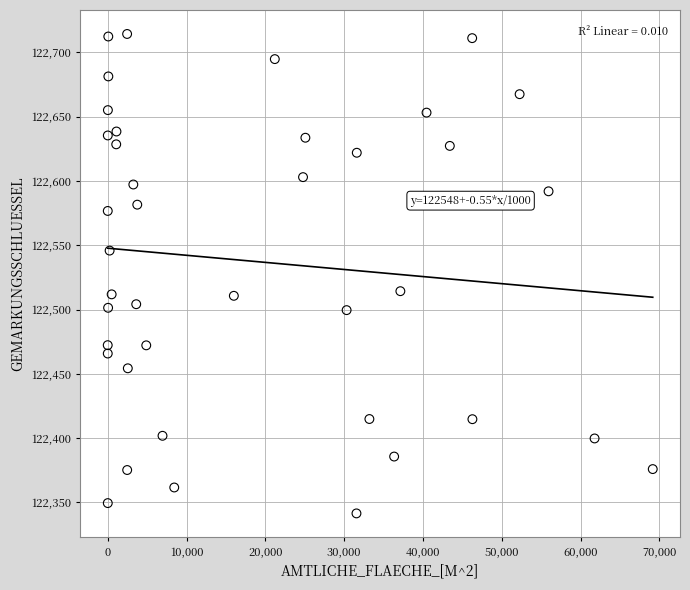

What is the range of X values (max minus min)?

69148.0